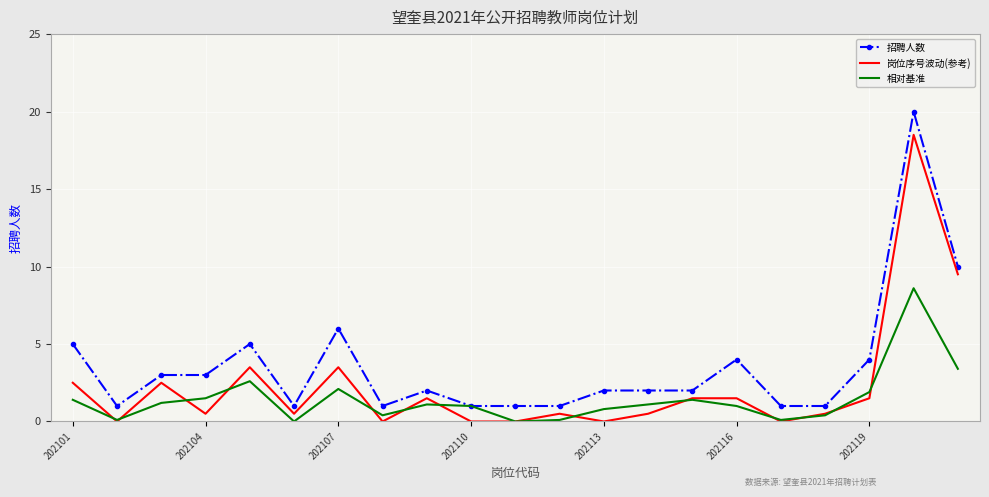

True or false: 招聘人数 and 岗位序号波动(参考) cross at least once.

False